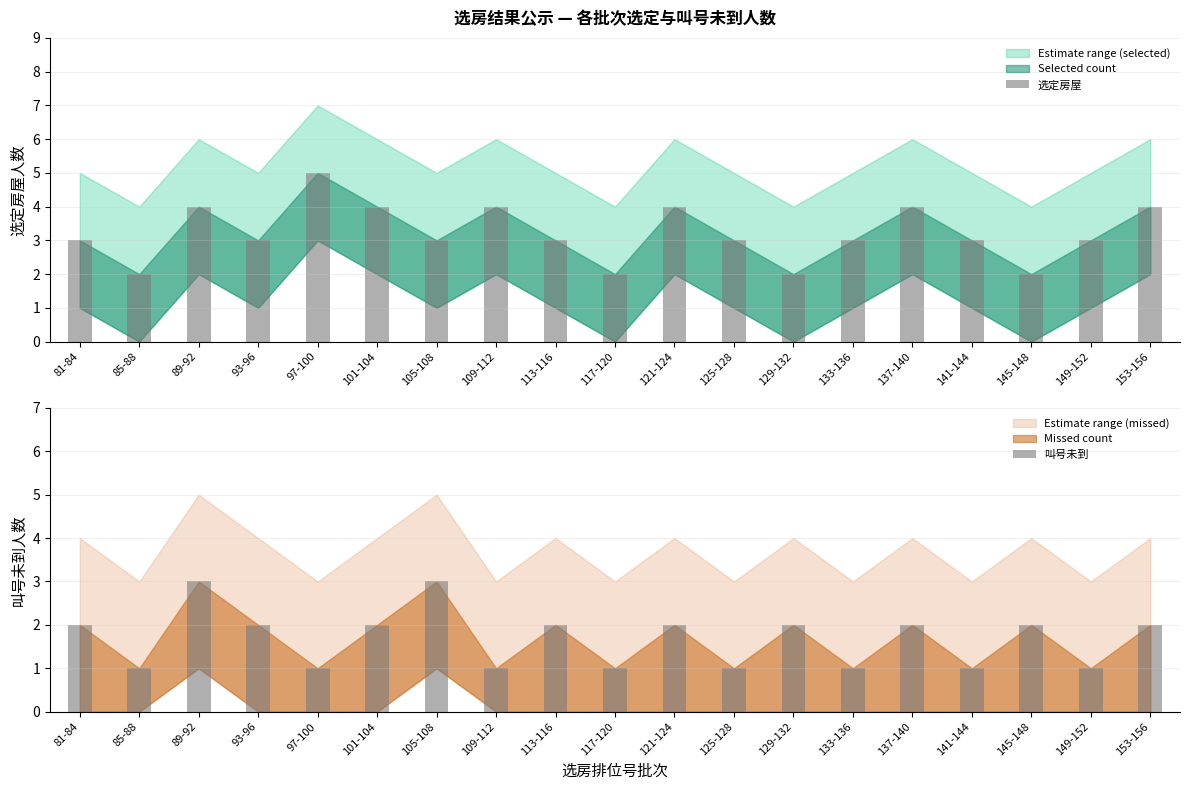

How many values in the 叫号未到 series are below 2?

8